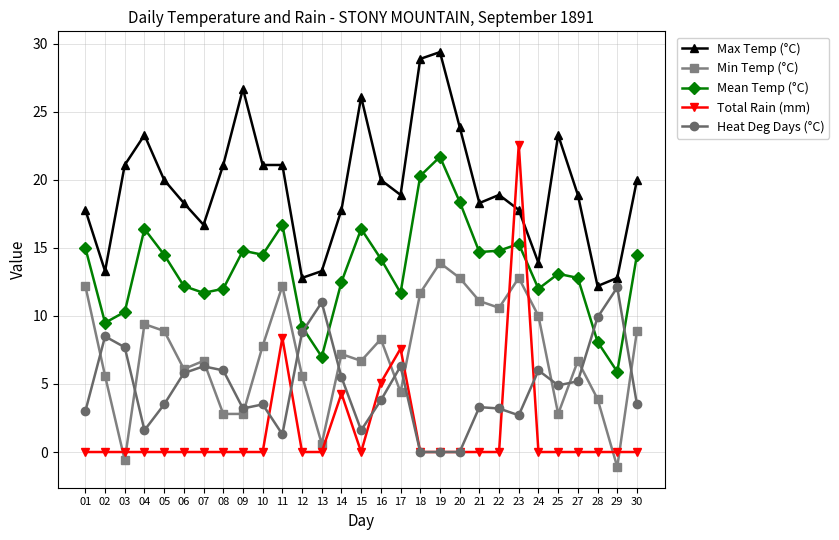

True or false: Heat Deg Days (°C) has more than 0 points higher than both neighbors.

True